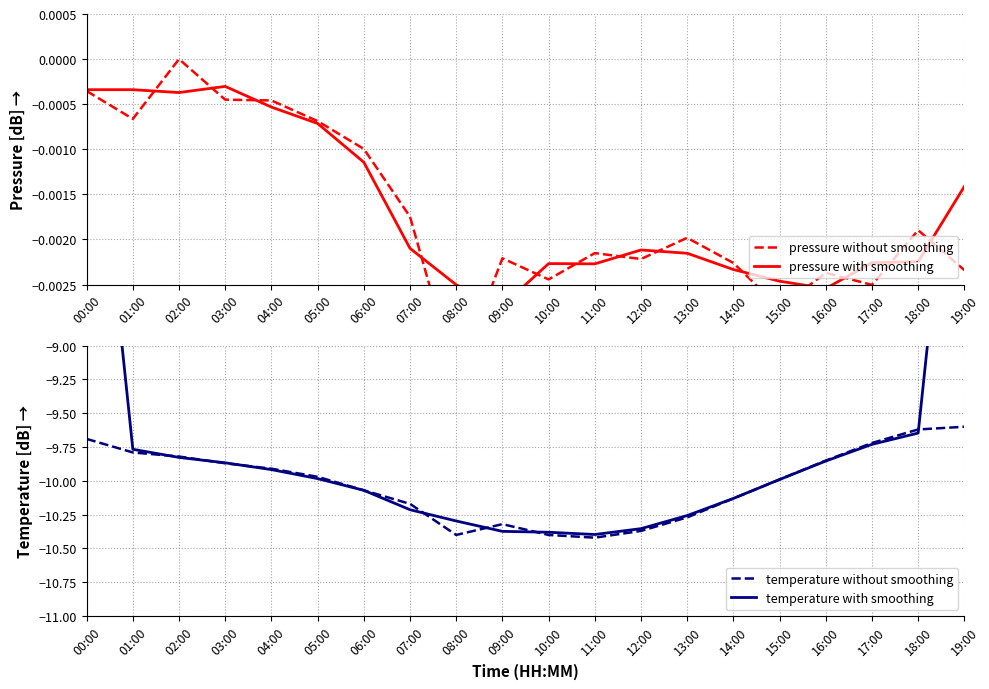

What is the label of the 3rd point from the right?

17:00